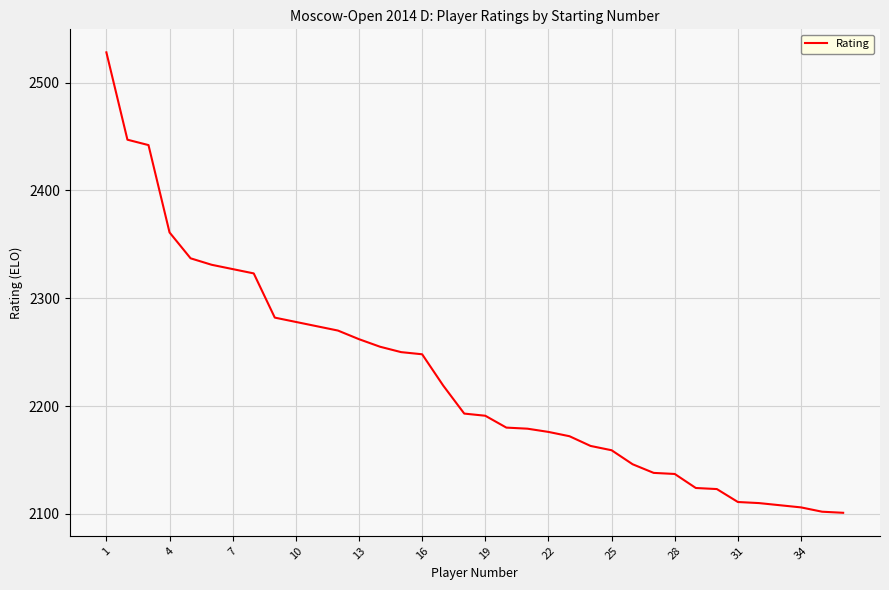

What is the smallest value displayed?

2101